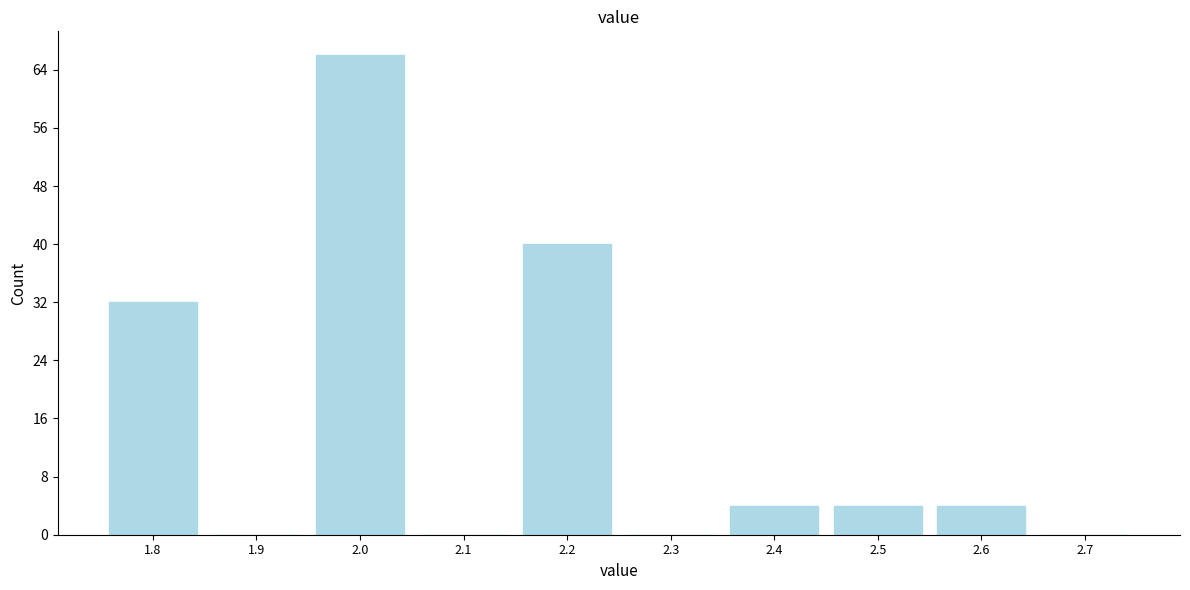

Reading right to left, what are all the values shown in this chart?

2.7=0	2.6=4	2.5=4	2.4=4	2.3=0	2.2=40	2.1=0	2.0=66	1.9=0	1.8=32